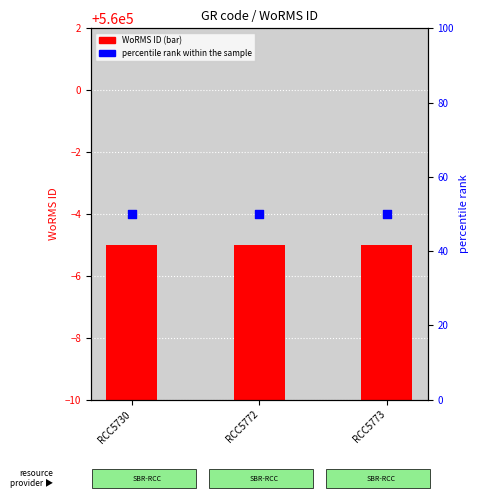

Which series reaches the minimum Y coordinate?

WoRMS ID